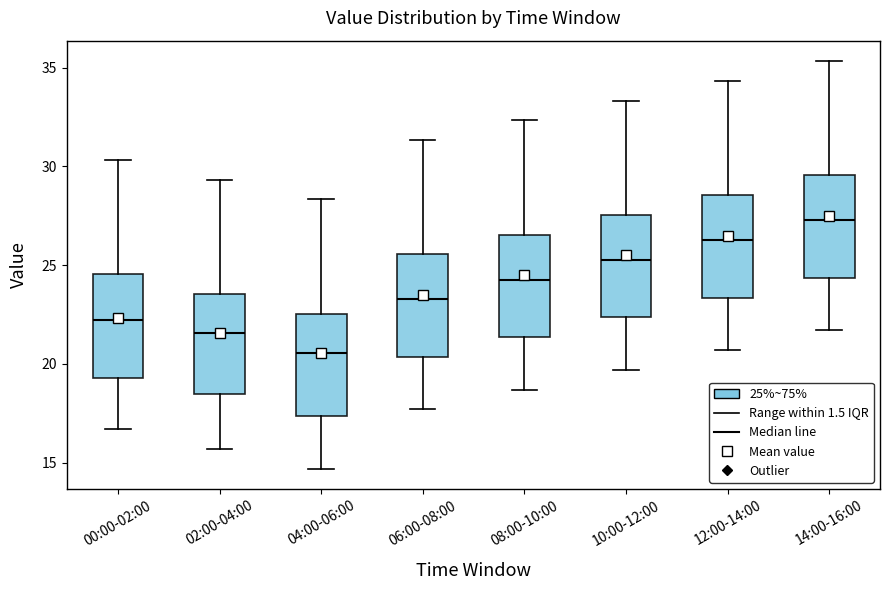

Where is the upper edge of the box for 00:00-02:00 on the y-axis? The values are not printed on the chart, so give them approximately, as read against the axis.

24.5